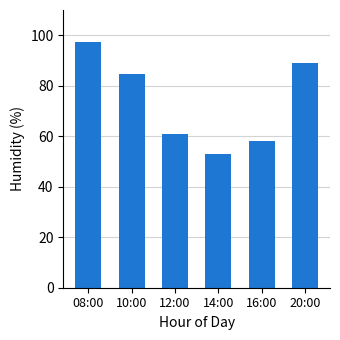

What is the label of the 2nd bar from the right?

16:00